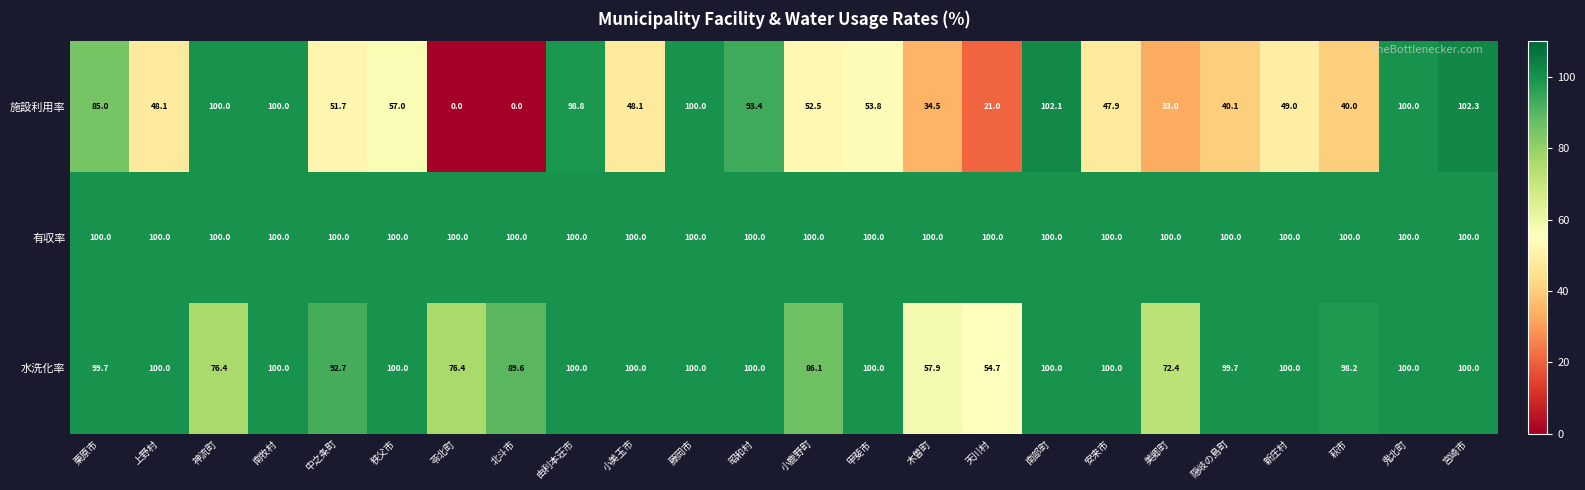

At how many categories does at least one series exceed 97?

24